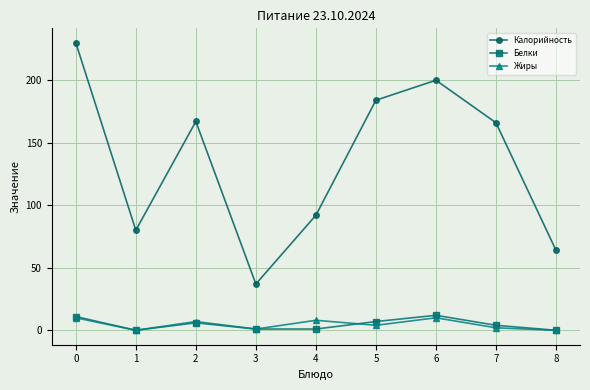

True or false: Калорийность has a value of 149 at 4.

False